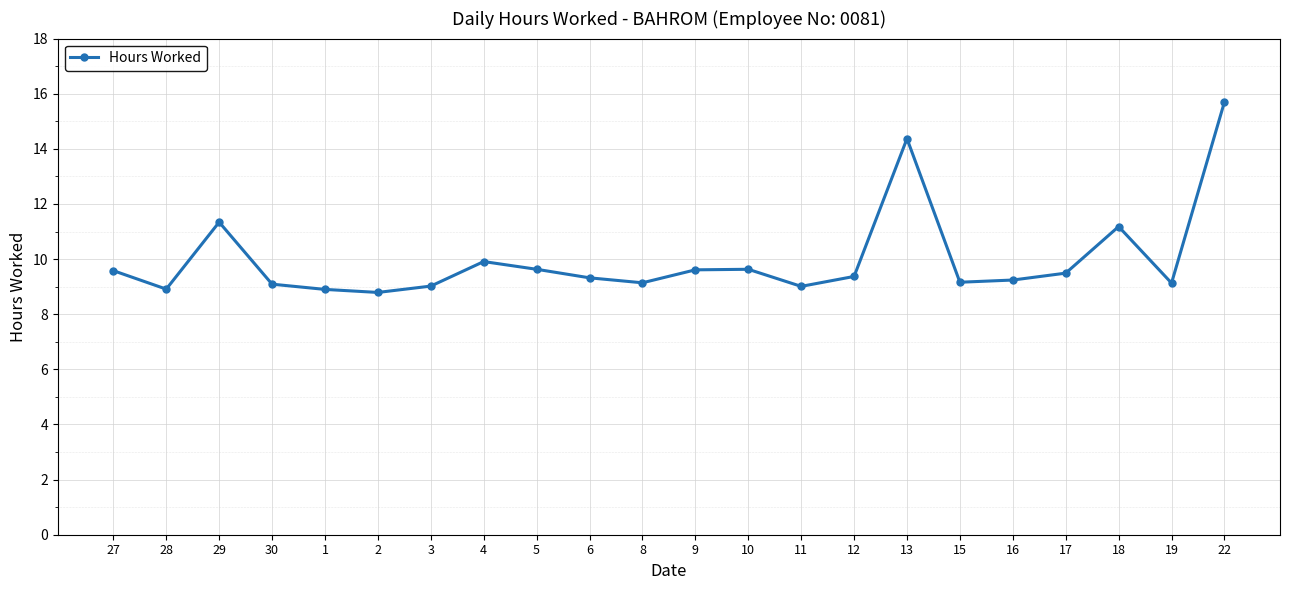

The chart shows a value of 3.9 at 18. True or false?

False